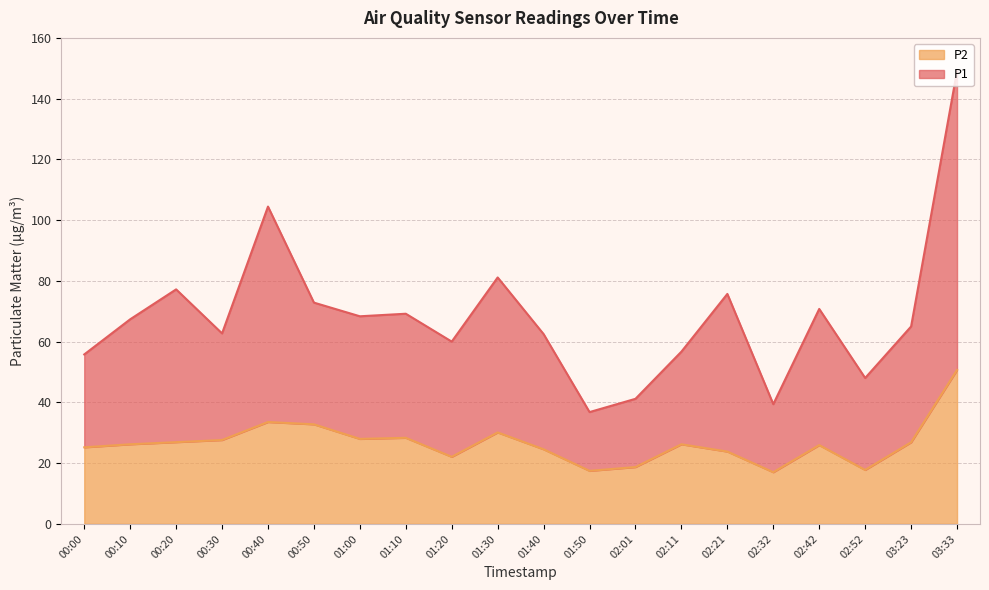

The value of P2 at 03:33 is 68.3. True or false?

False